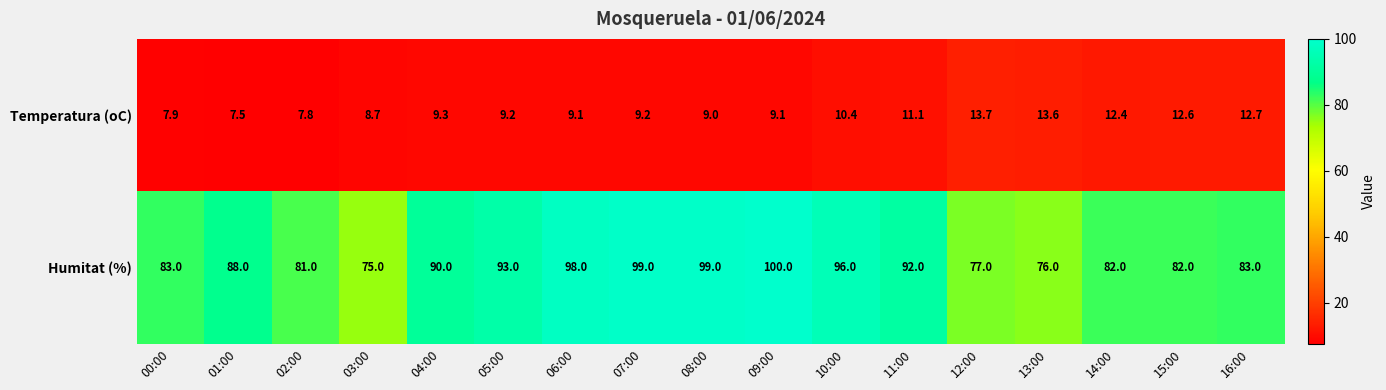

Which series changed the most between 11:00 and 13:00?

Humitat (%)